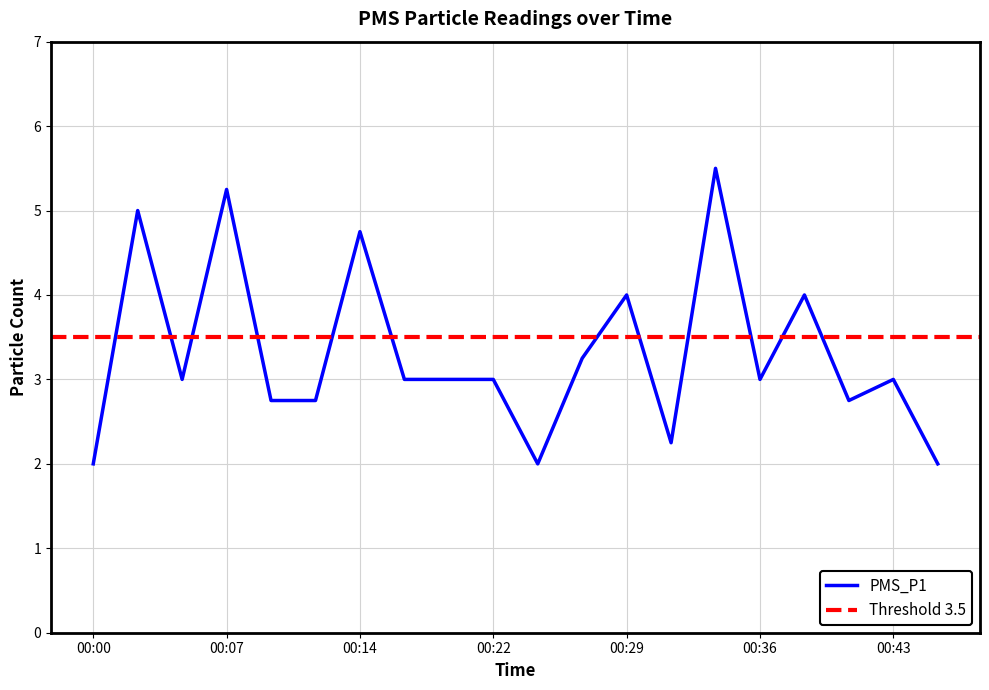

List the labels in order of value, largest first.

00:34, 00:07, 00:02, 00:14, 00:29, 00:39, 00:26, 00:05, 00:17, 00:19, 00:22, 00:36, 00:43, 00:09, 00:12, 00:41, 00:31, 00:00, 00:24, 00:46